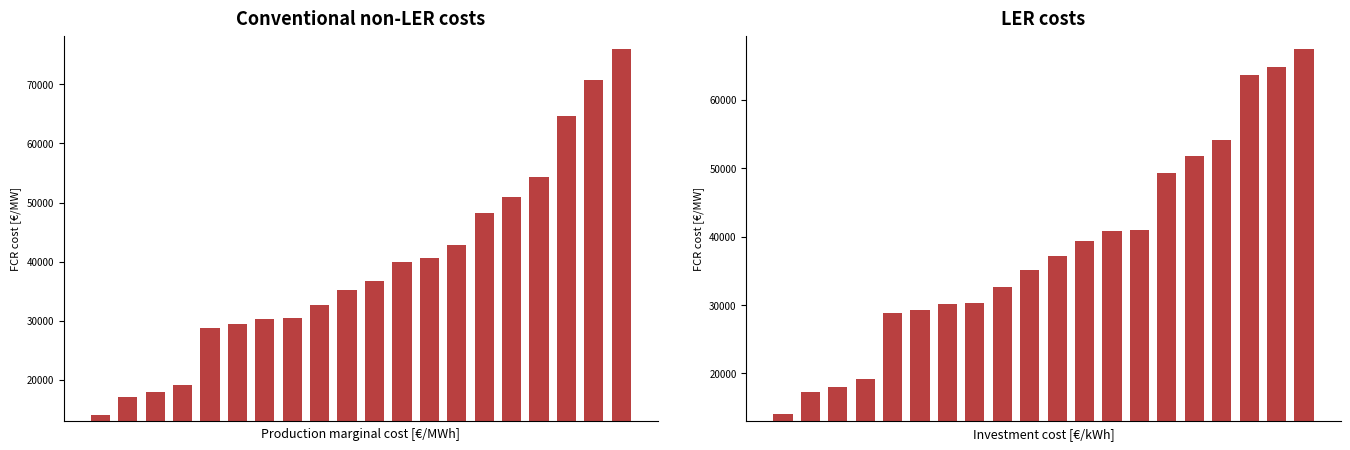

Reading right to left, extract all data points from this chart.

Attempt #6 / #9 / #28: 75977.3	70661.3	64639.7	54324.3	50991.0	48205.7	42770.7	40653.3	39970.7	36744.0	35148.0	32662.3	30453.0	30296.3	29521.0	28859.3	19096.7	18015.3	17177.3	14098.3
Attempt #37 / #43 / #46: 67375.3	64783.0	63630.3	54111.3	51733.3	49299.7	40970.7	40755.0	39400.0	37135.0	35070.0	32644.0	30340.3	30083.0	29254.7	28846.3	19194.7	18000.7	17225.7	14112.3